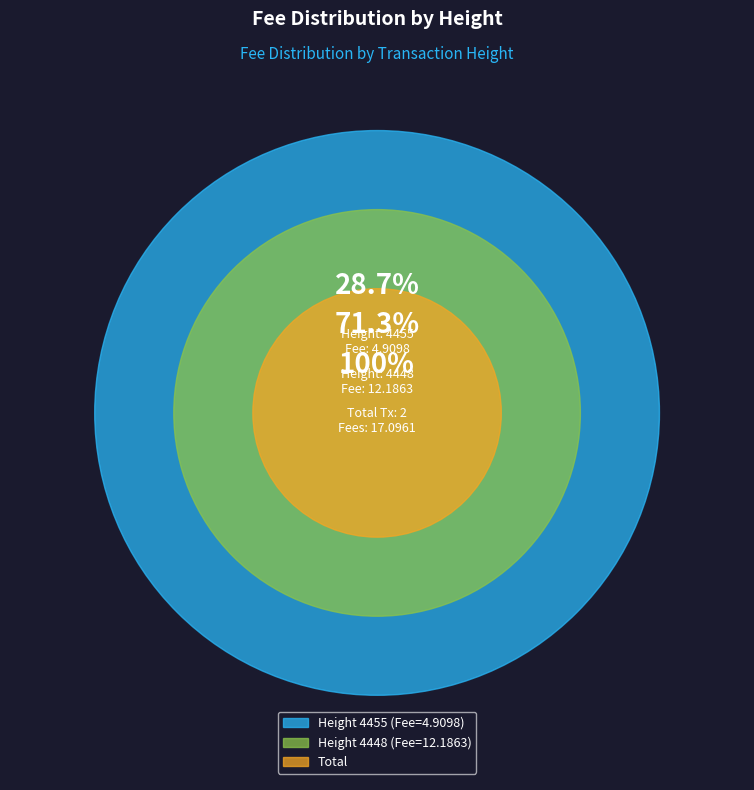

Does any single category account for the majority?

Yes